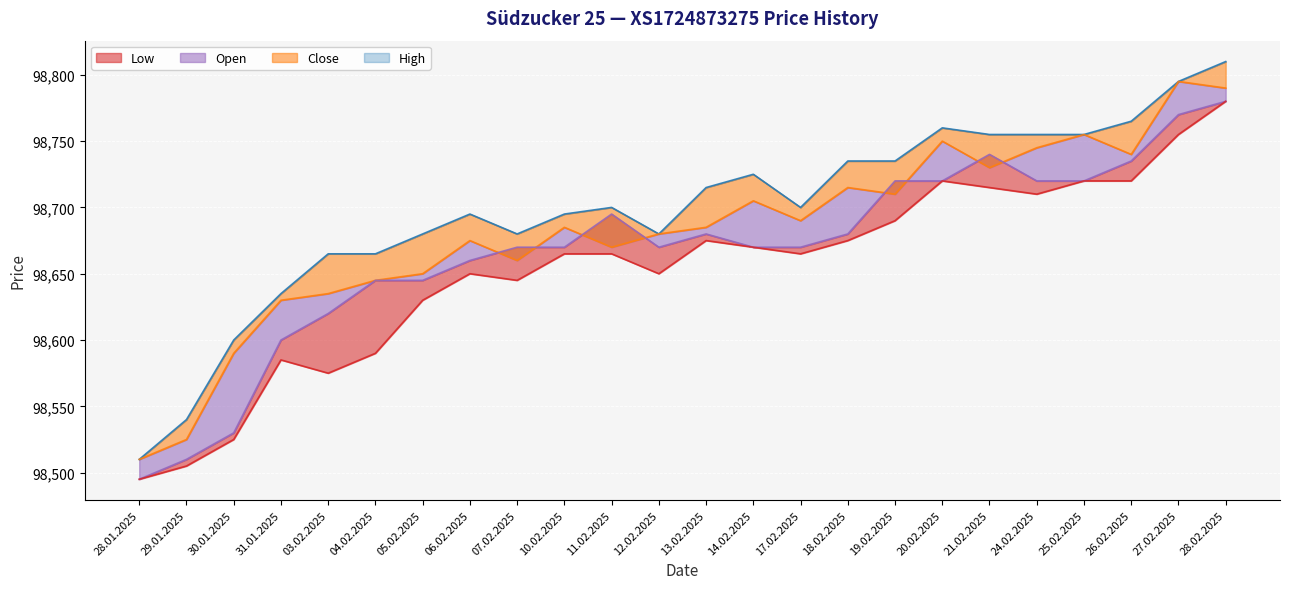

What is the highest value of the Low series?

98780